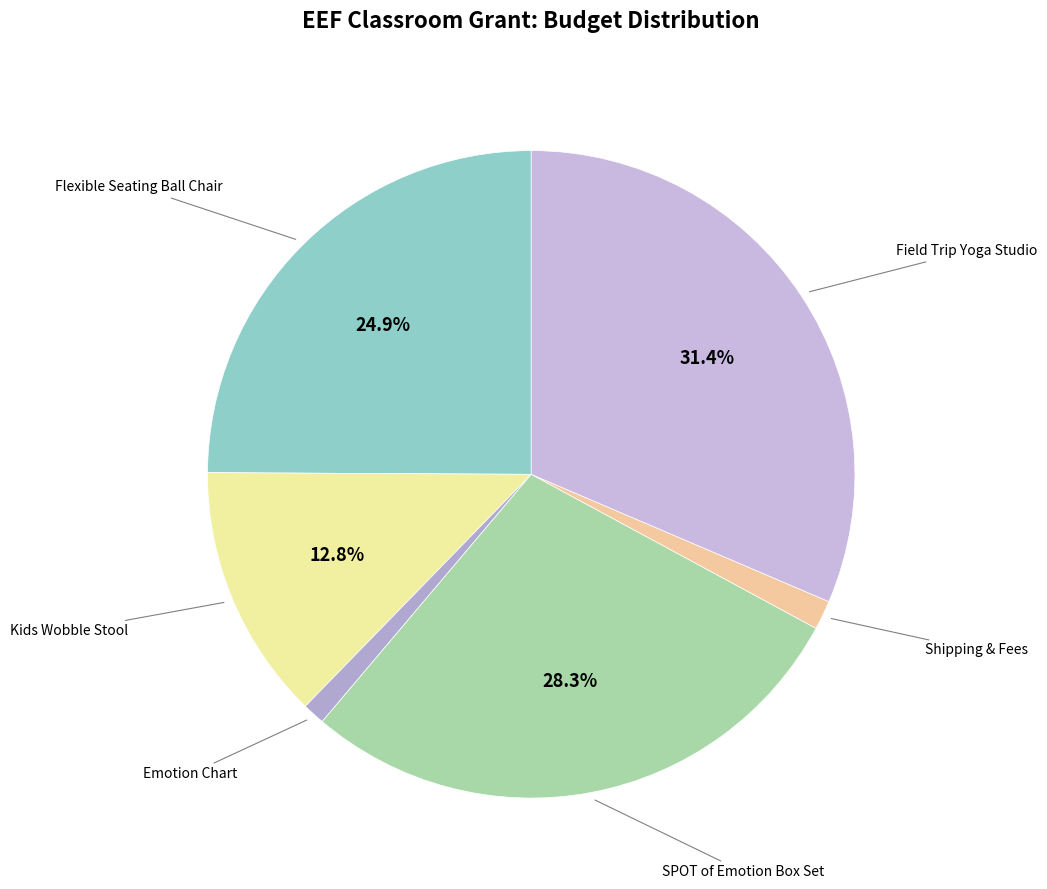

How many segments does this pie chart have?

6